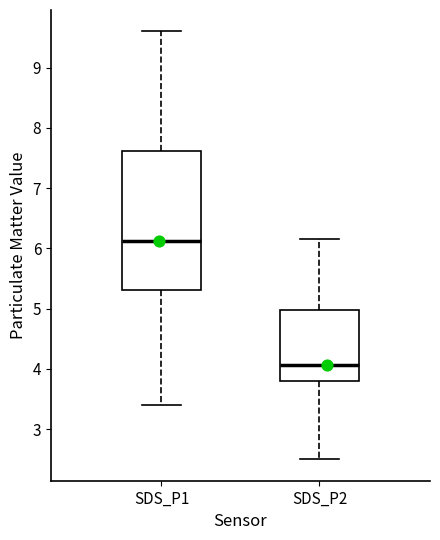

Which box has the lowest median line?

SDS_P2